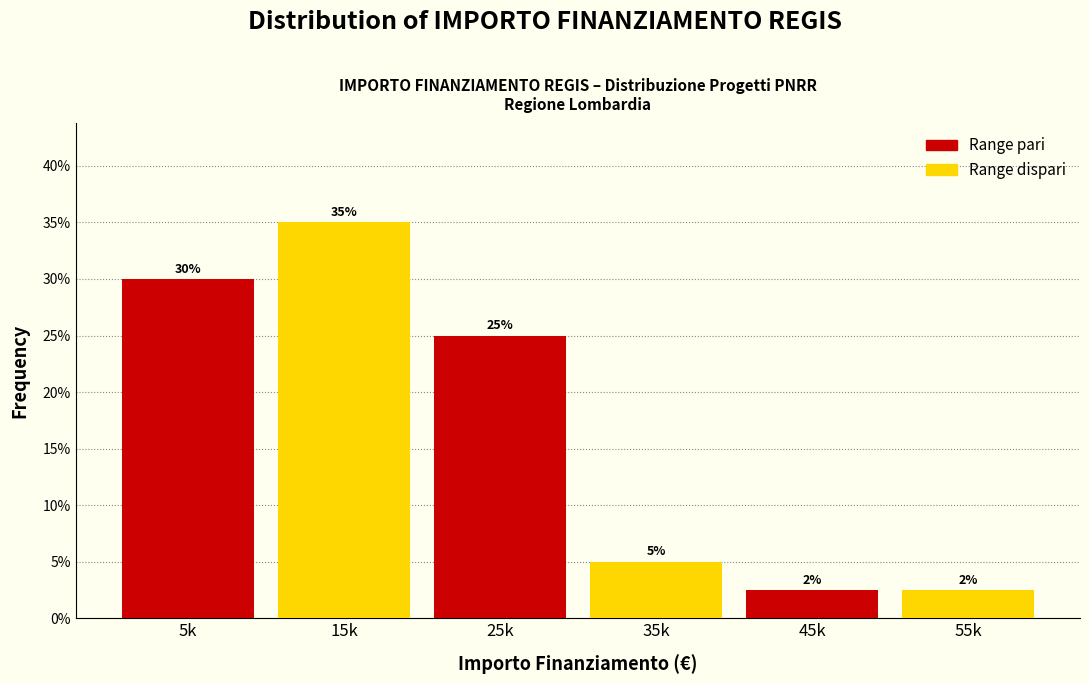

At which category is the sum across all series the highest?

5k